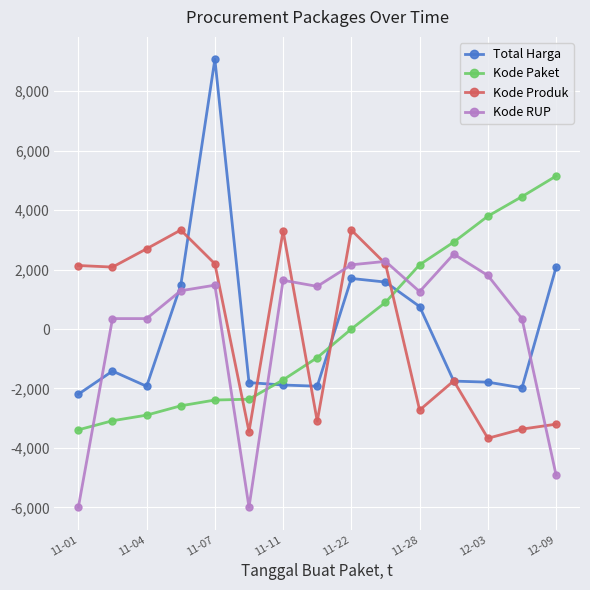

After their last crossing, which series has the higher values: Kode Paket or Kode RUP?

Kode Paket